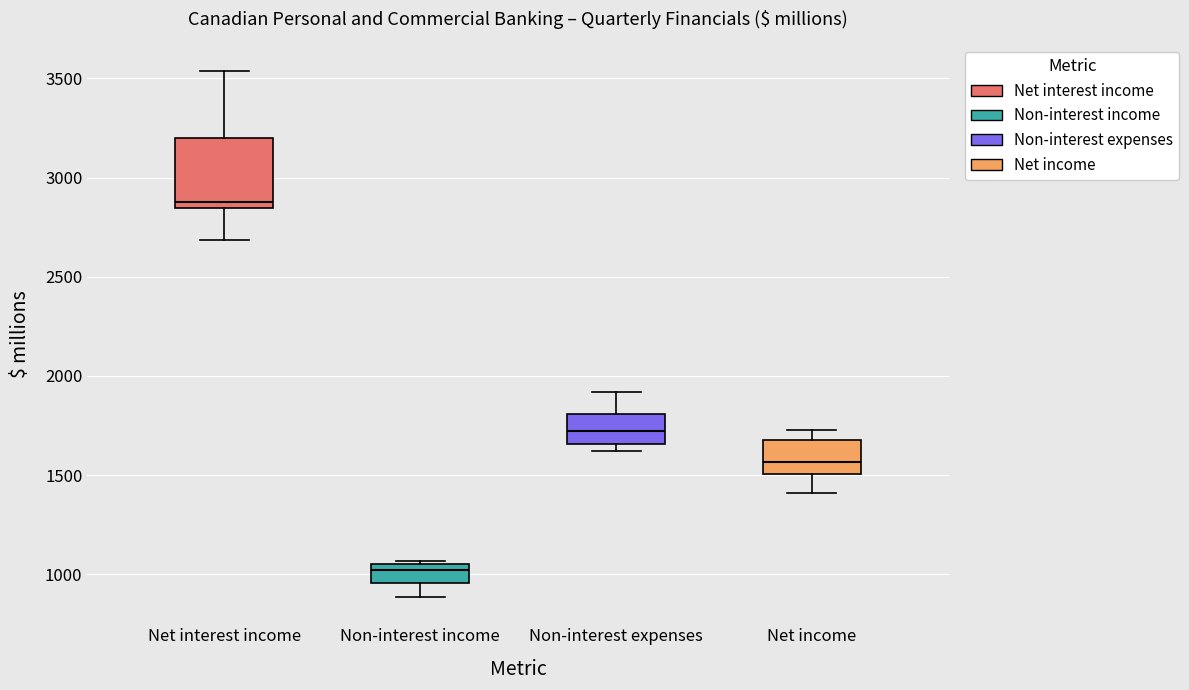

Which box has the highest median line?

Net interest income